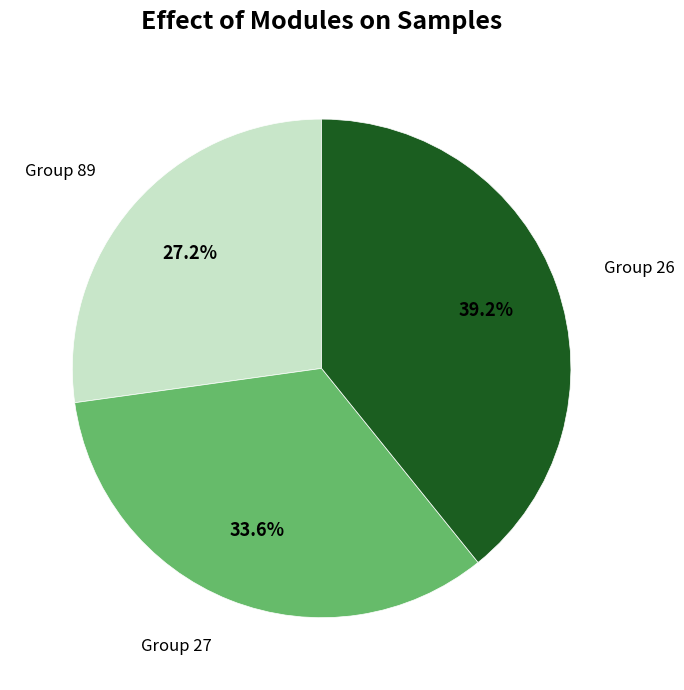

Which slice is the largest?

Group 26